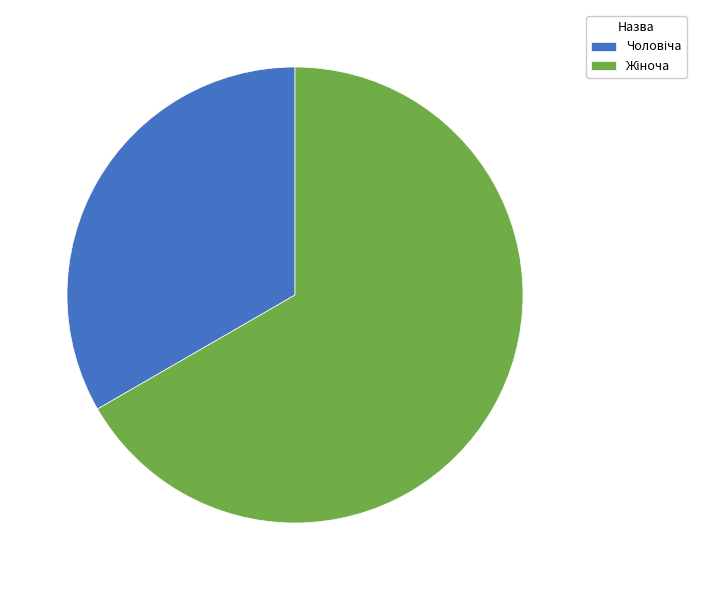

Is there any slice that represents more than half of the pie?

Yes